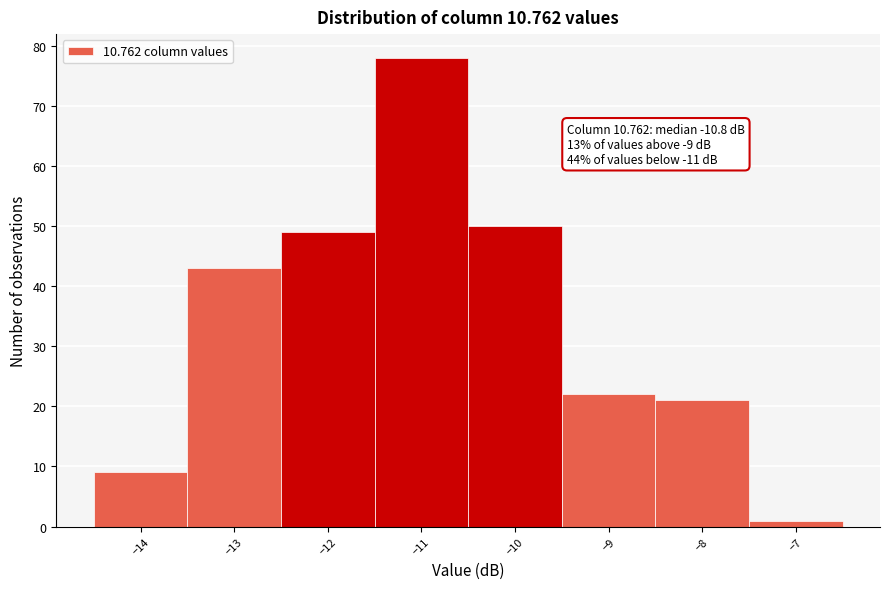

Which range on the x-axis has the tallest bar?

-11.5 to -10.5